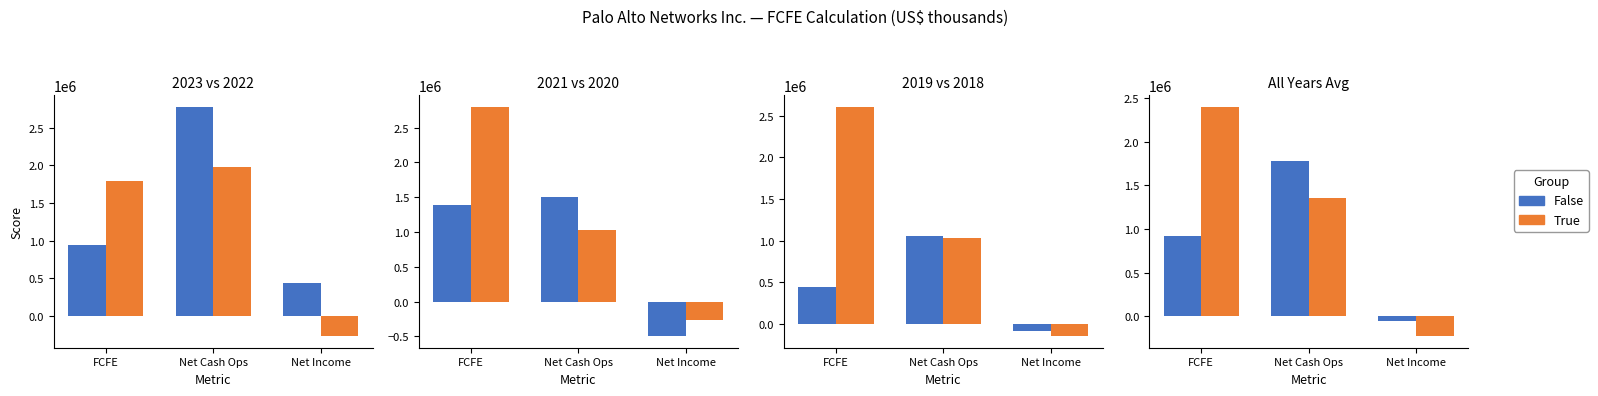

Is it true that True equals -227300.0 at Net Income?

True